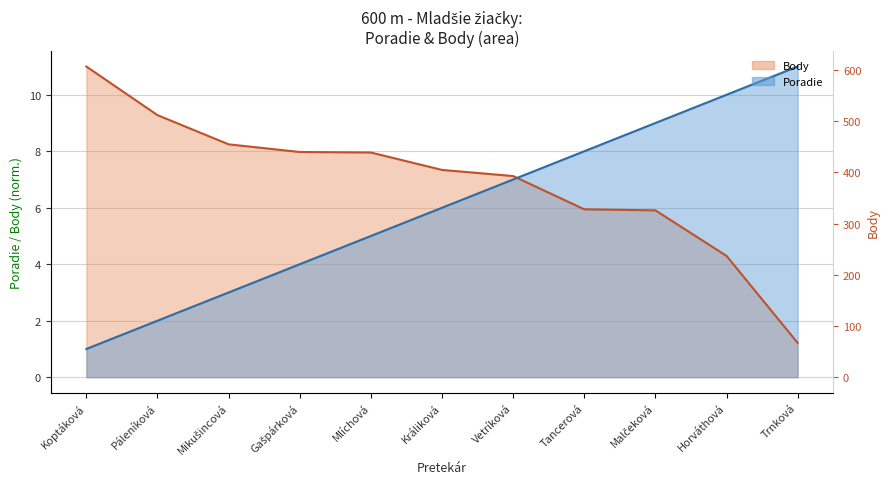

True or false: Poradie (line) and Body (line) intersect in this chart.

True